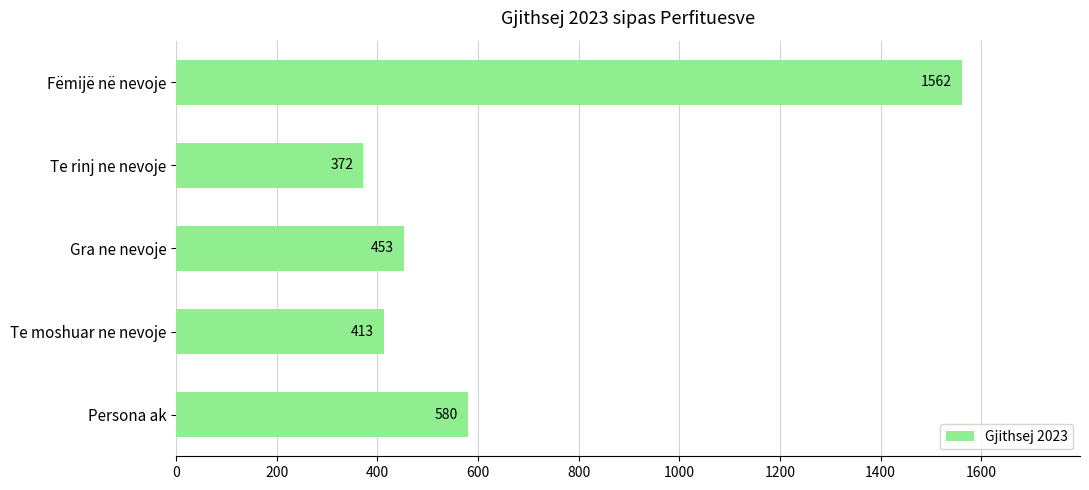

What is the change in value from Gra ne nevoje to Te moshuar ne nevoje?

-40